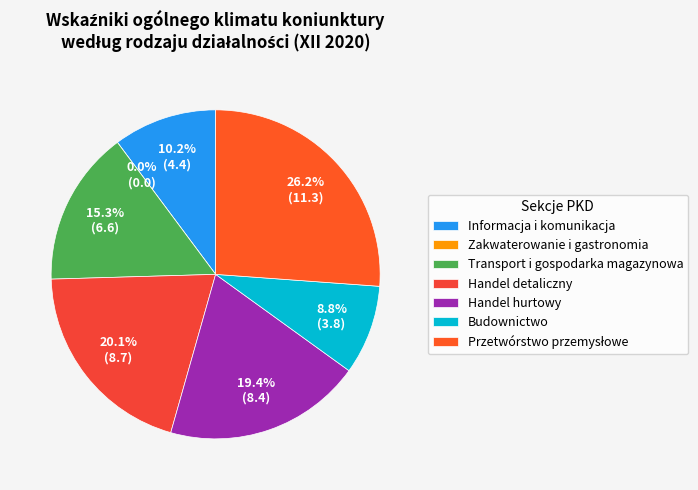

How many segments does this pie chart have?

7